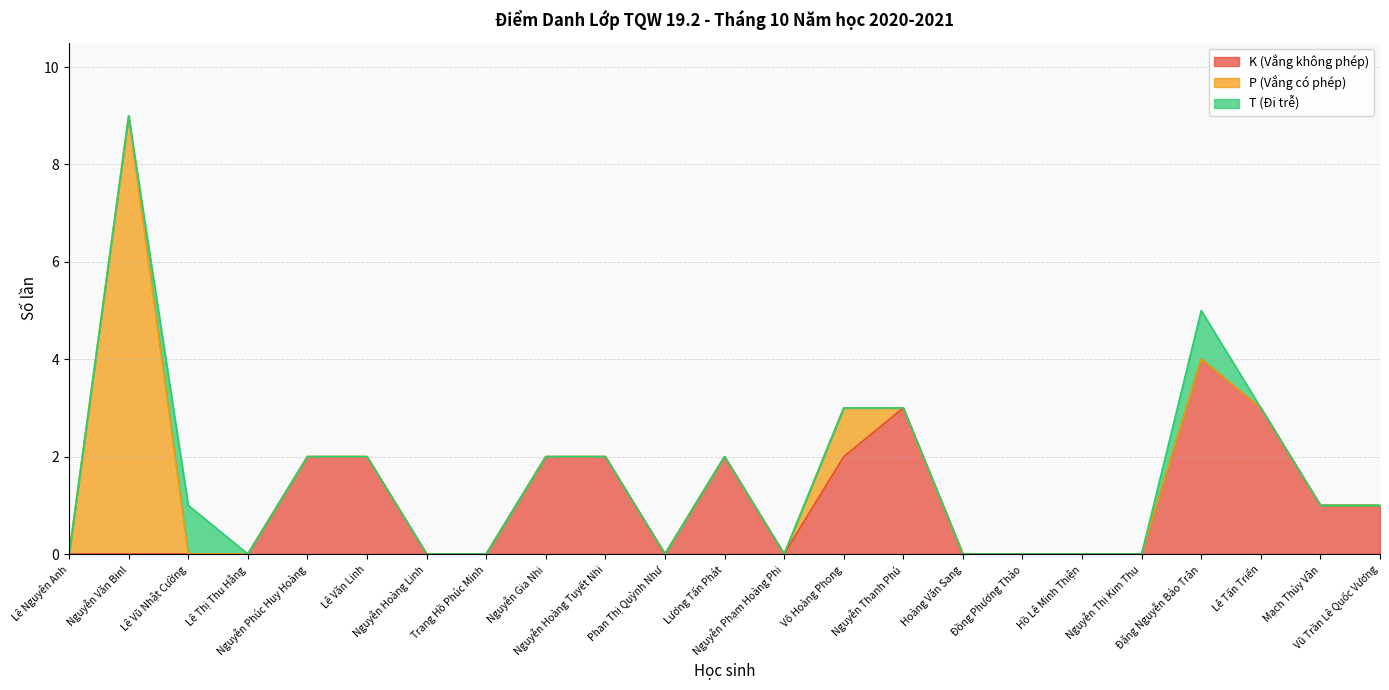

List the series in order of their peak value, highest first.

P (Vắng có phép), K (Vắng không phép), T (Đi trễ)